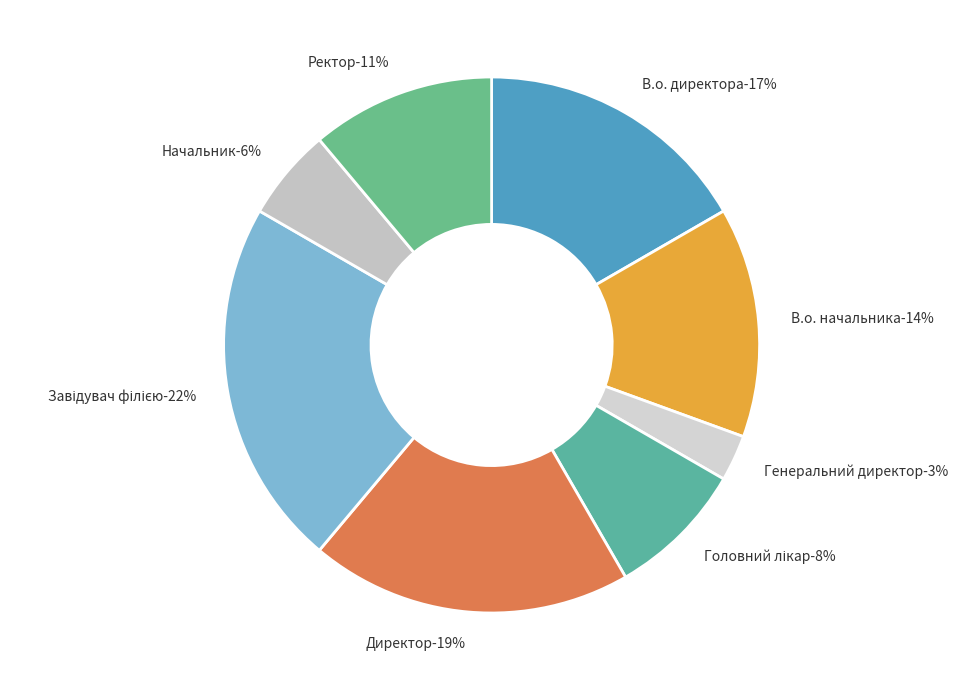

Rank the categories by value from lowest to highest.

Генеральний директор, Начальник, Головний лікар, Ректор, В.о. начальника, В.о. директора, Директор, Завідувач філією